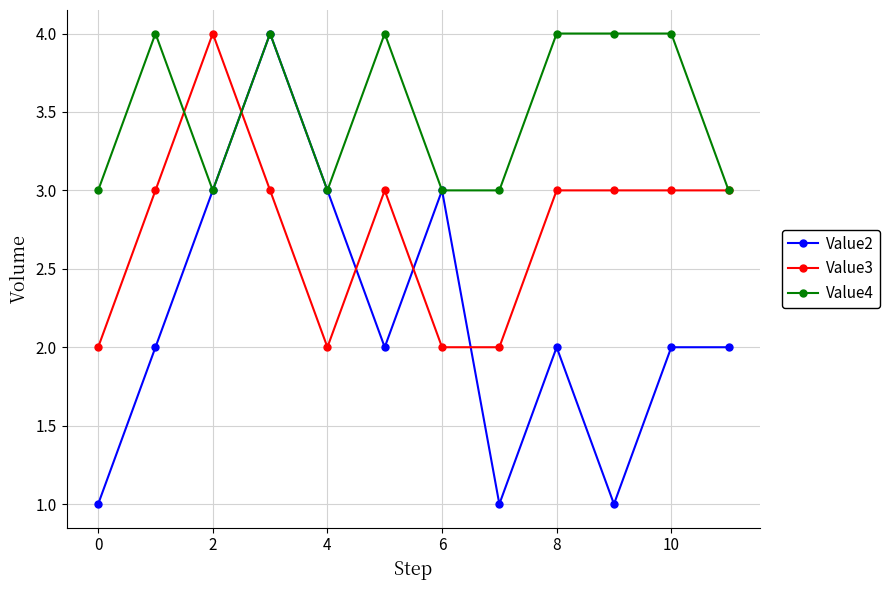

True or false: Value3 has more than 0 points higher than both neighbors.

True